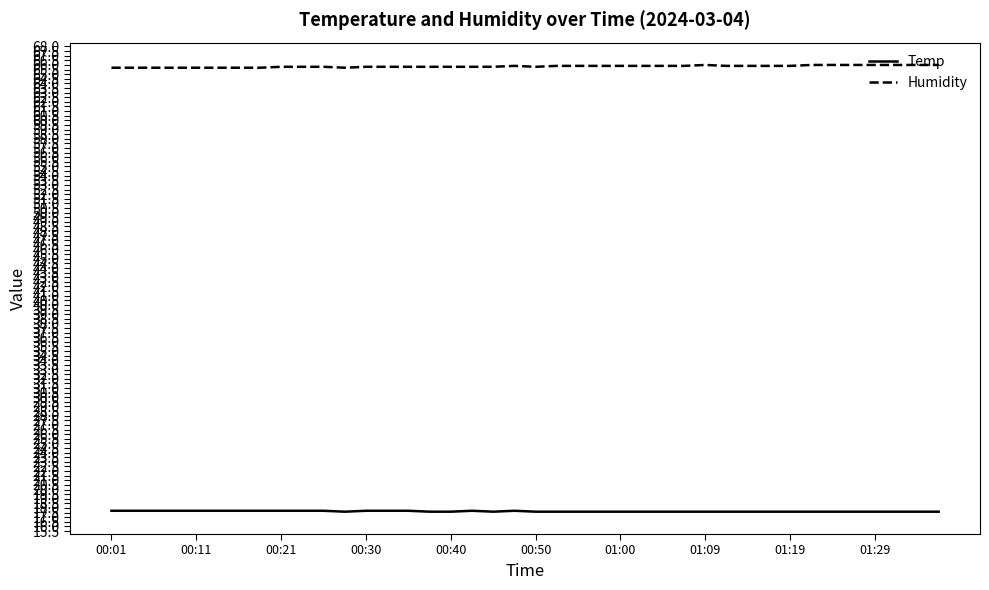

True or false: Humidity and Temp intersect in this chart.

False